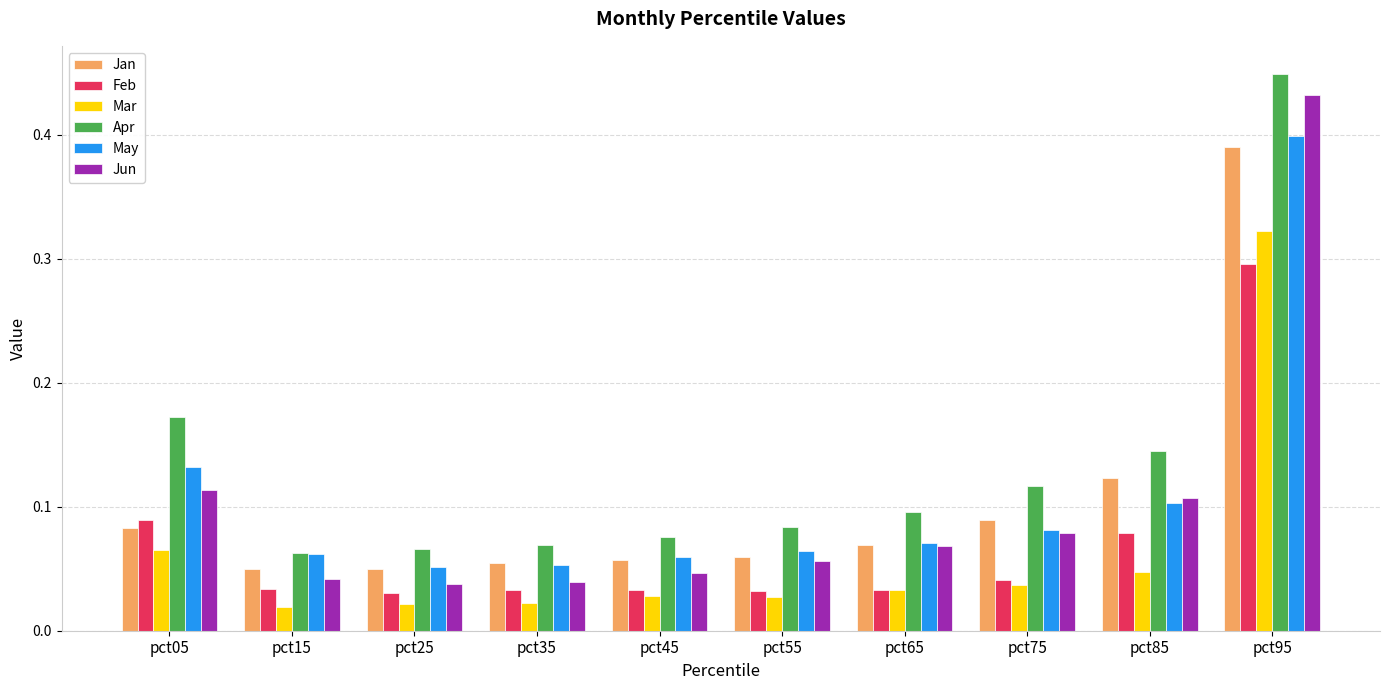

Between pct65 and pct95, which series saw the biggest shift?

Jun